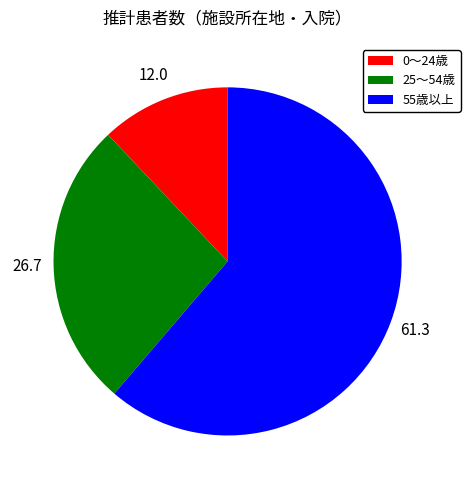

The 25～54歳 slice represents 27% of the pie. True or false?

True